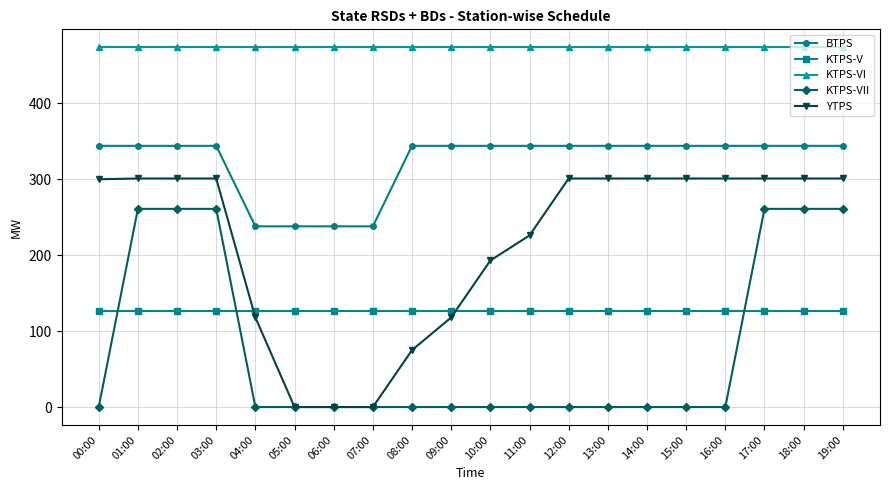

Which series has the largest total across all categories?

KTPS-VI